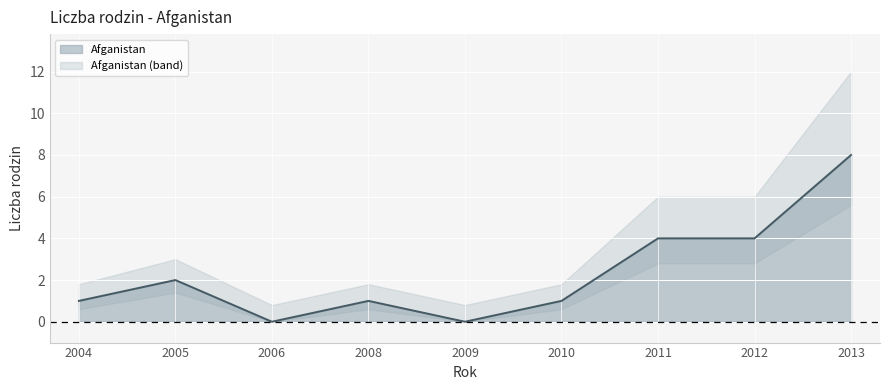

Is it true that the value at 2009 is -3?

False